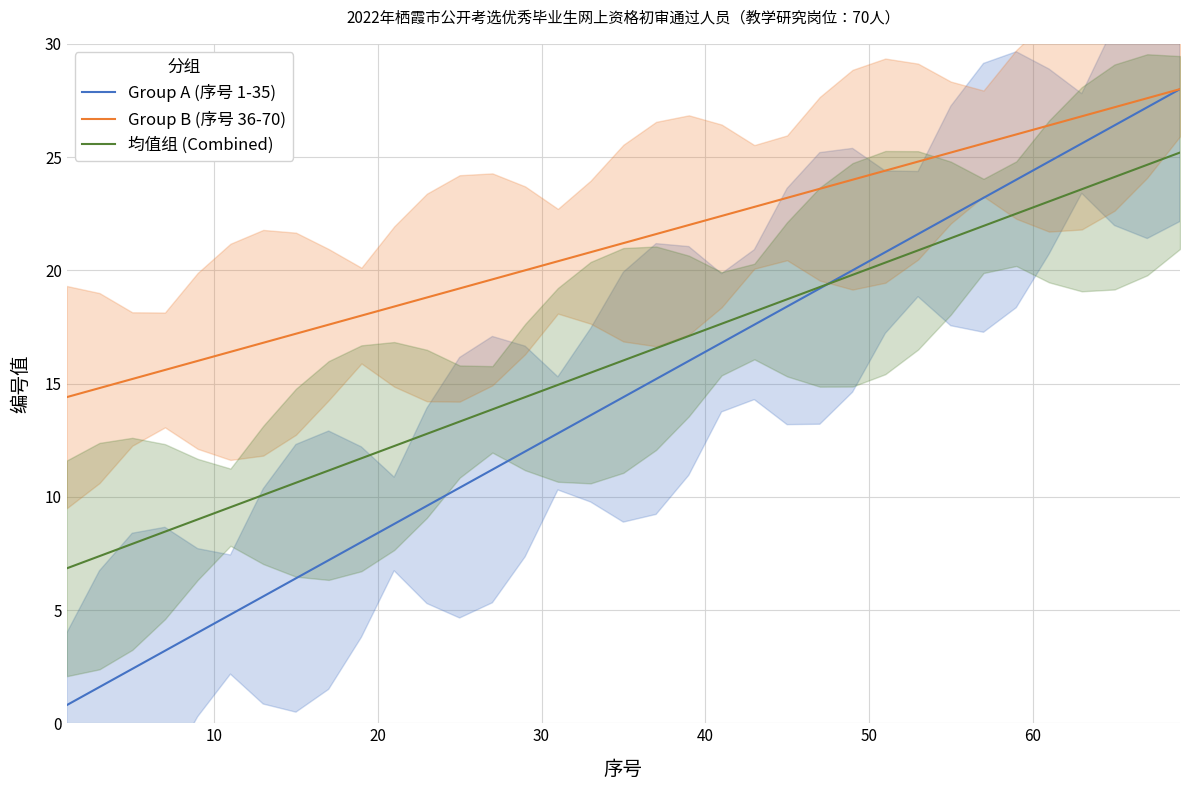

Which series has the widest spread of values?

Group A (序号 1-35)